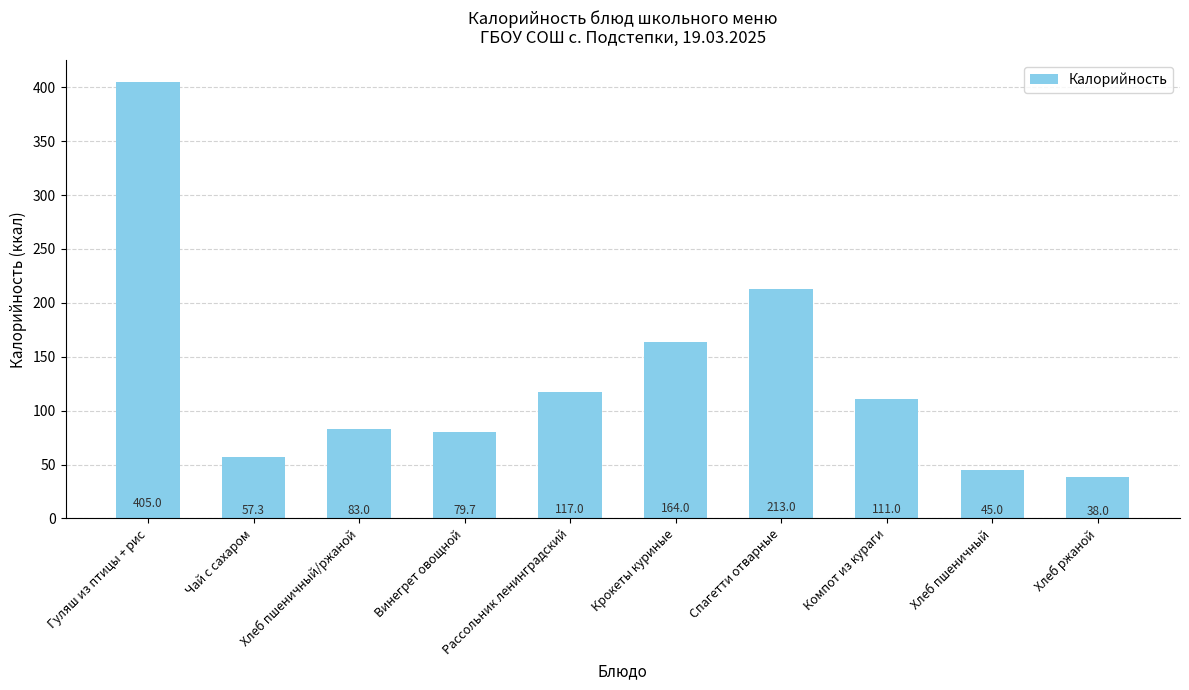

What position from the left is Хлеб пшеничный/ржаной?

3